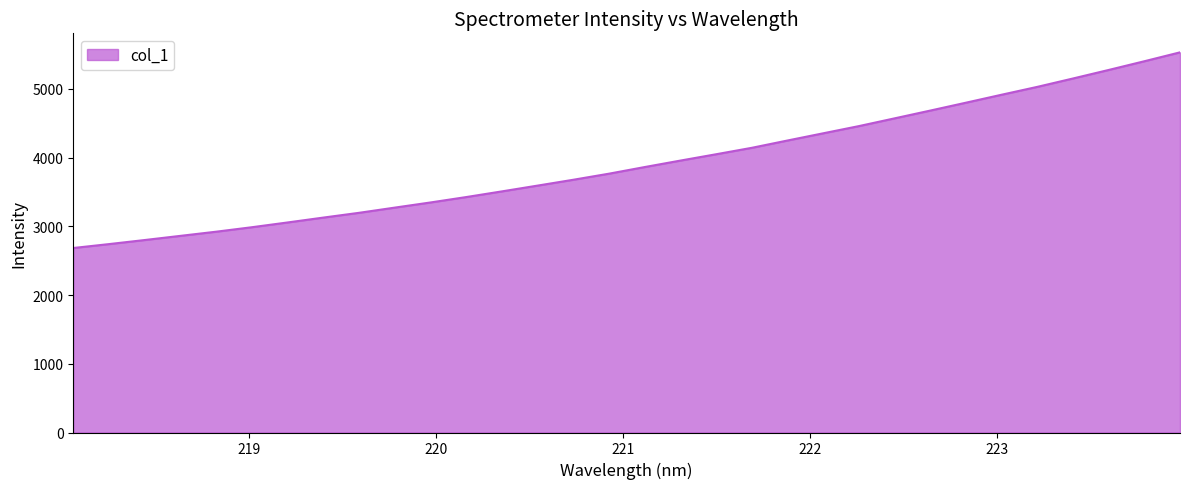

Count the number of categories in the chart.

32